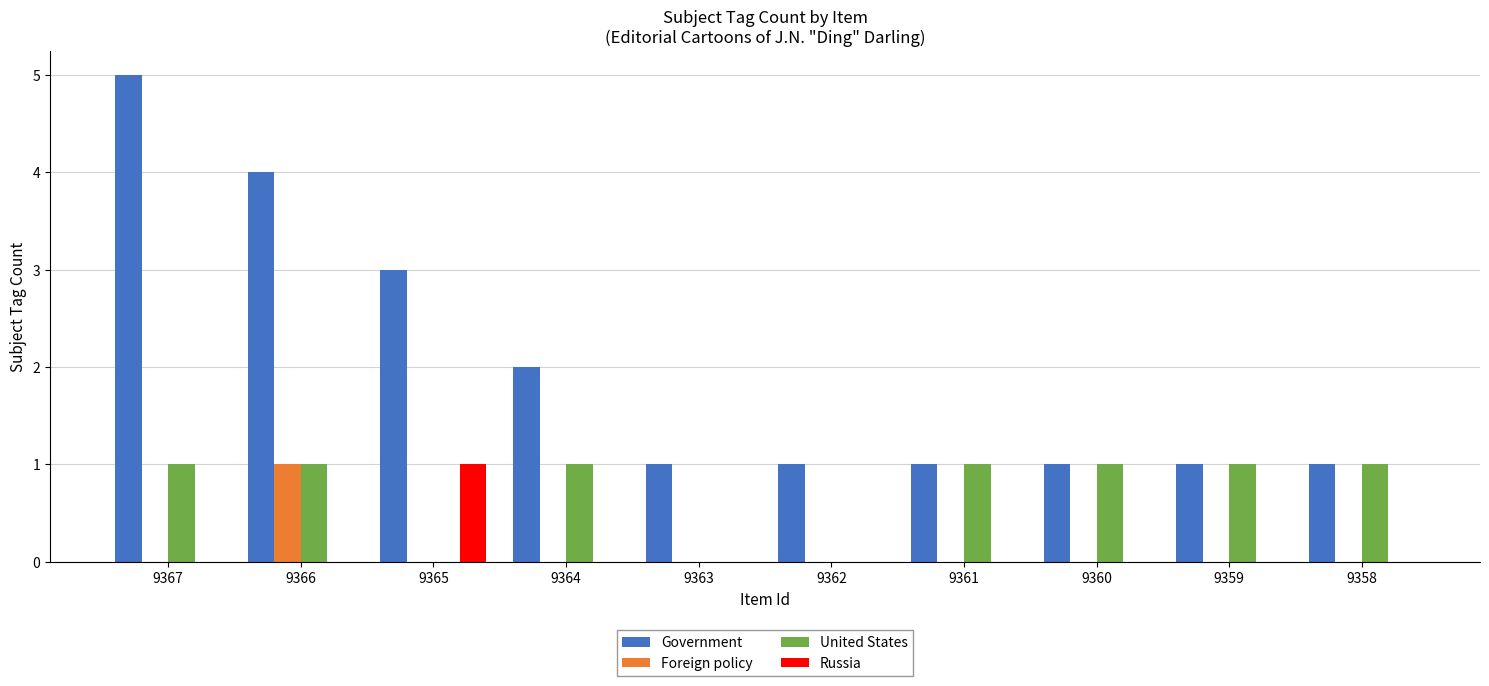

Are the bars horizontal?

No